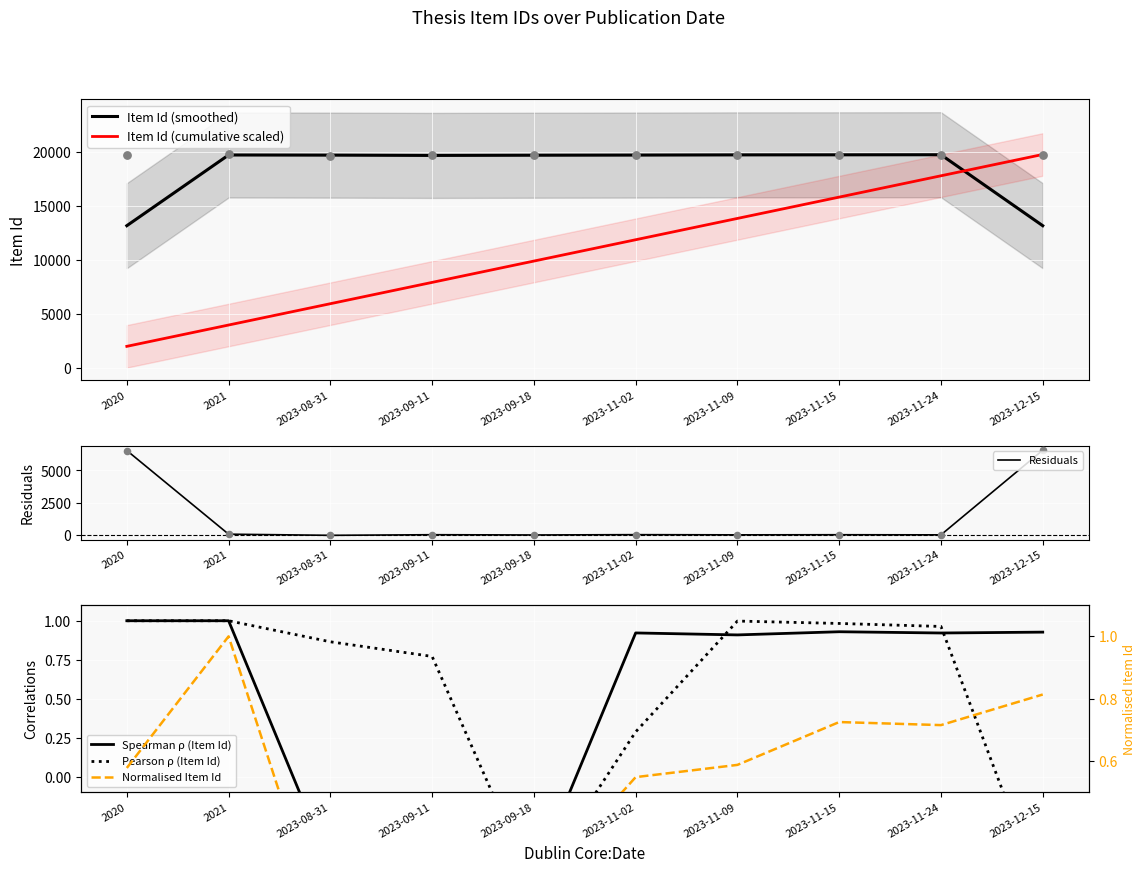

Which series has the largest total across all categories?

Item Id (smoothed)